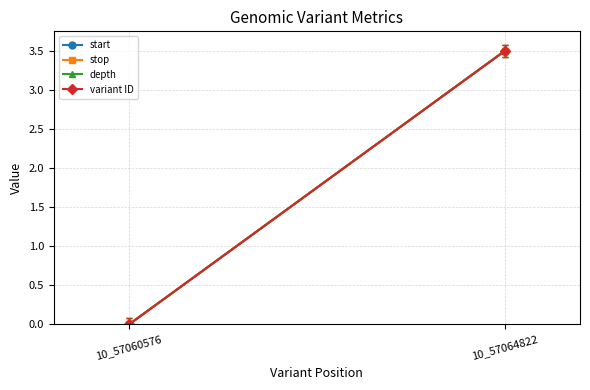

True or false: variant ID has a value of 5.2 at 10_57064822.

False